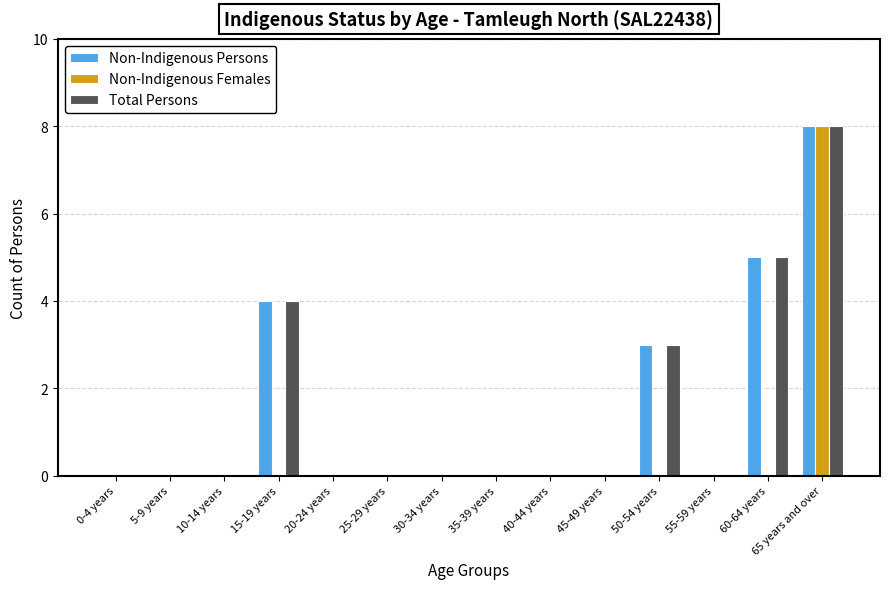

Is it true that Non-Indigenous Persons equals -3 at 40-44 years?

False